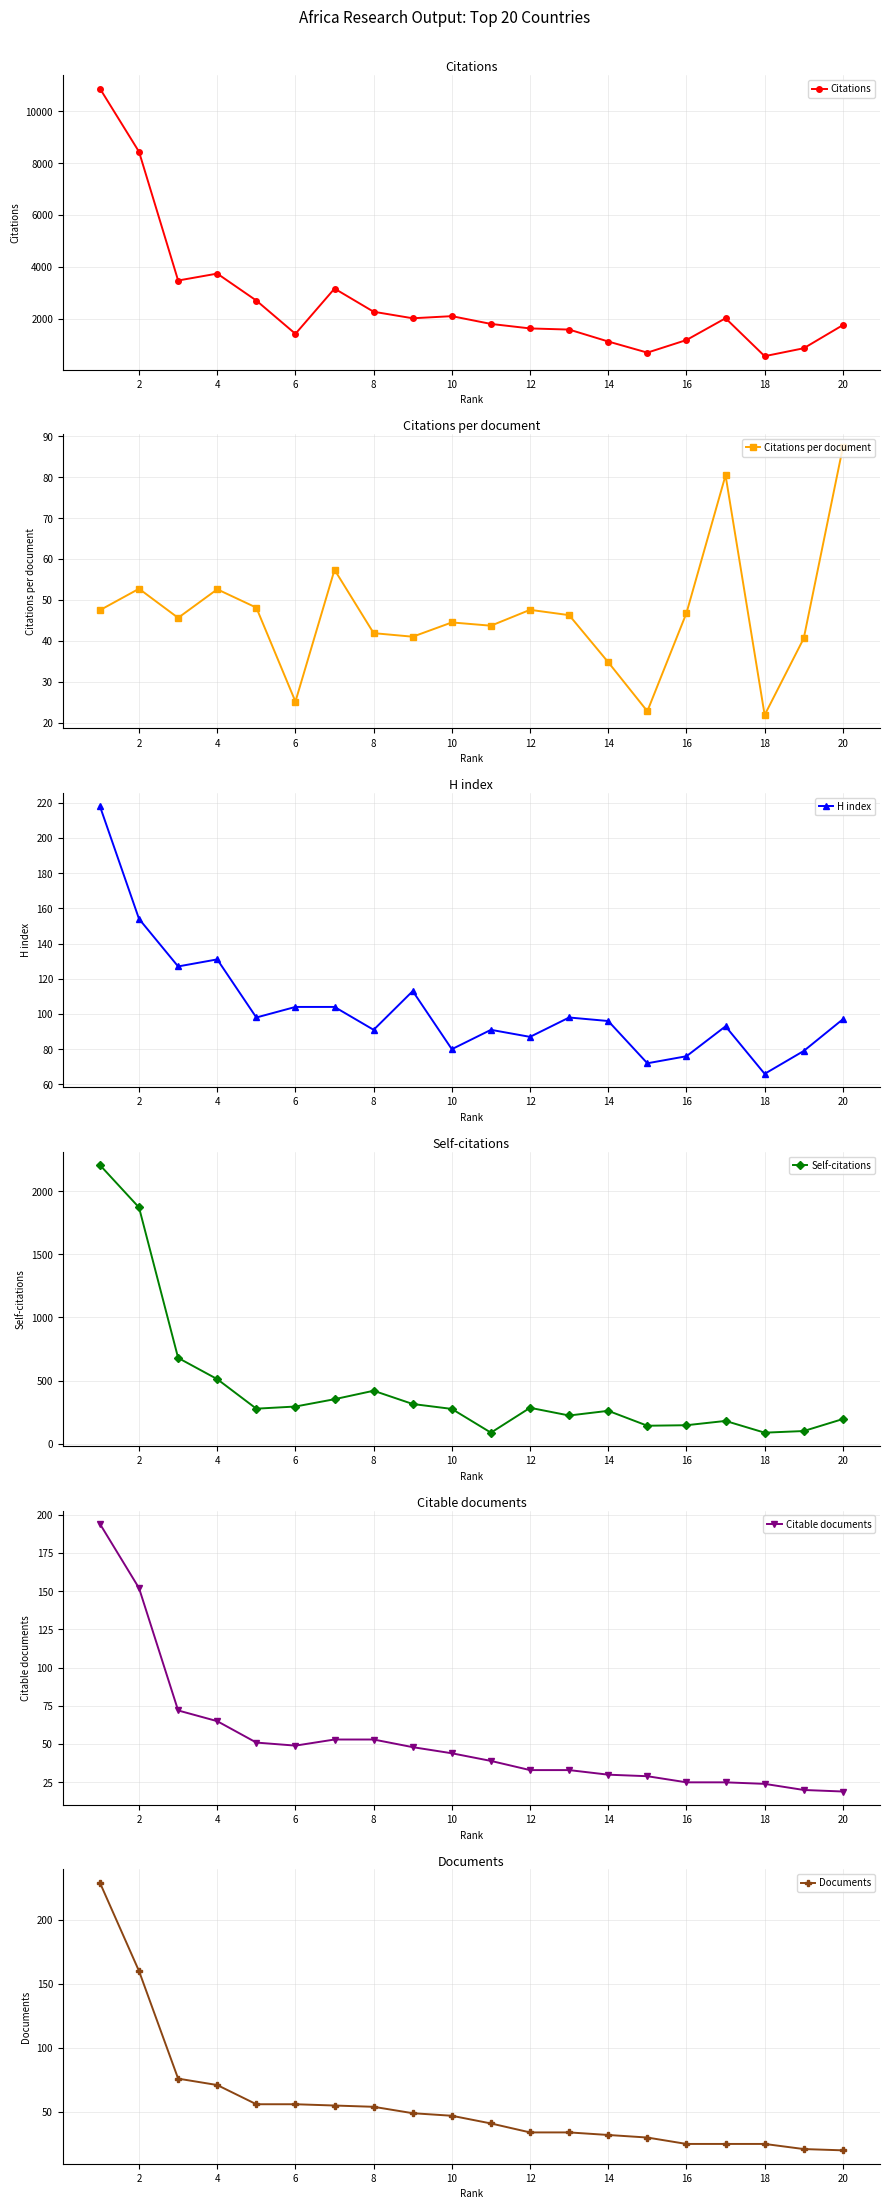

How many values in the Citations series exceed 2010?

9